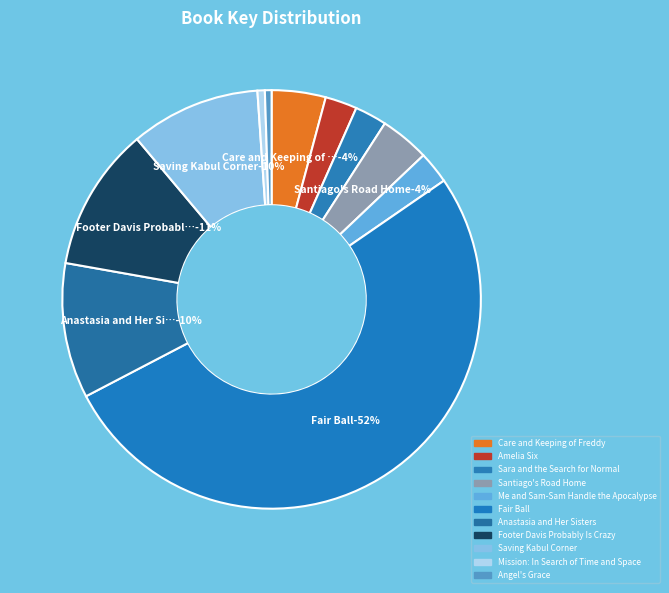

To the nearest percent, what percentage of the pie is Angel's Grace?

1%